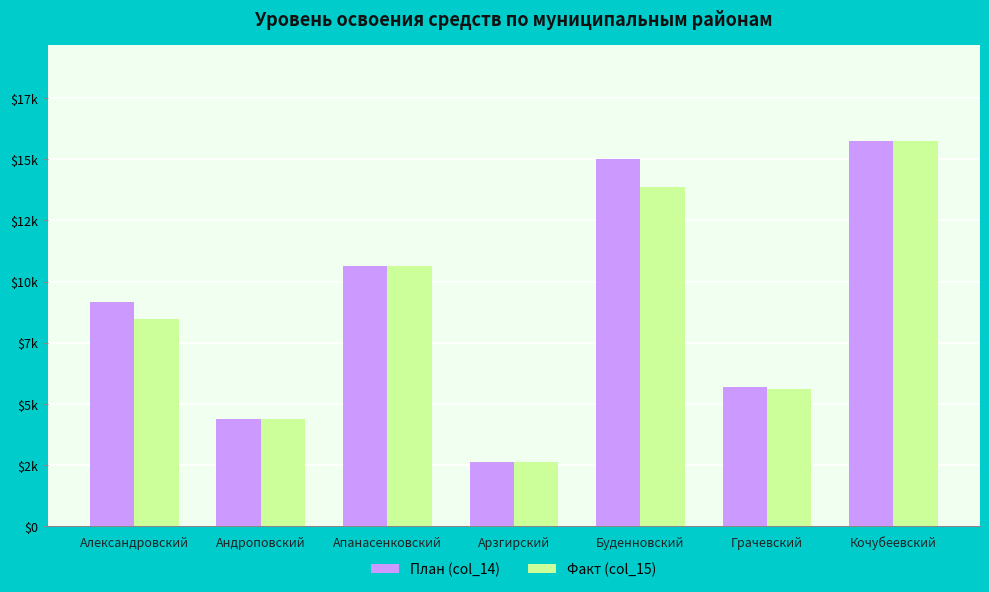

Which series has the widest spread of values?

План (col_14)